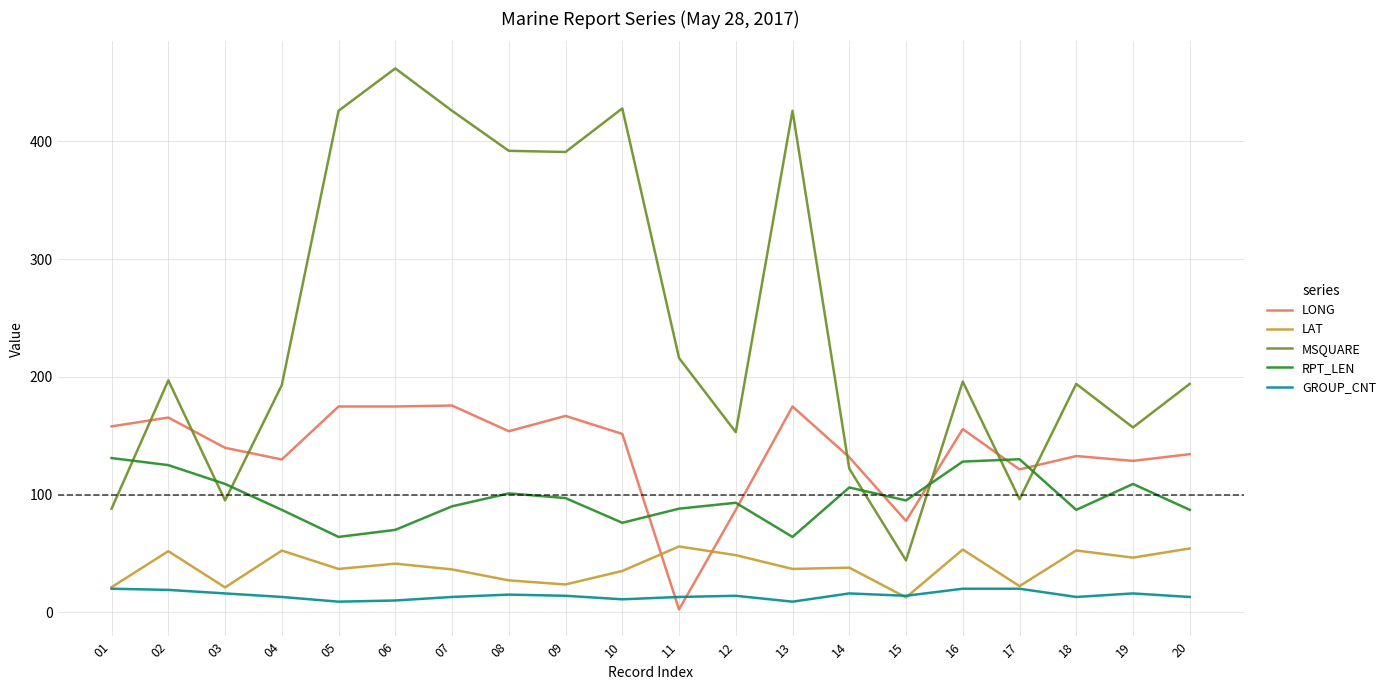

Does the chart display data point markers on the line(s)?

No